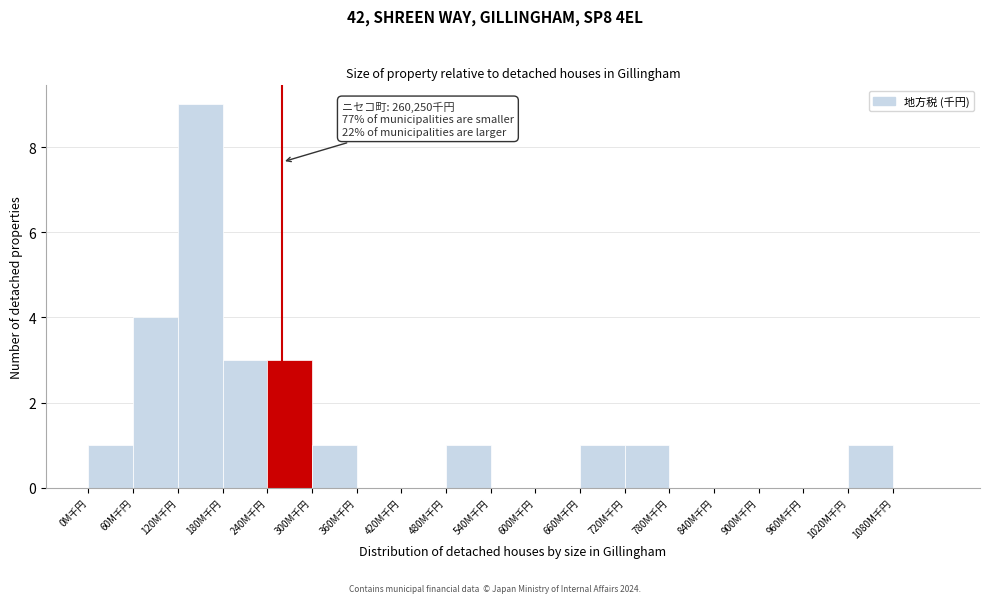

Reading left to right, what are all the values shown in this chart?

0M千円=1	60M千円=4	120M千円=9	180M千円=3	240M千円=3	300M千円=1	360M千円=0	420M千円=0	480M千円=1	540M千円=0	600M千円=0	660M千円=1	720M千円=1	780M千円=0	840M千円=0	900M千円=0	960M千円=0	1020M千円=1	1080M千円=0